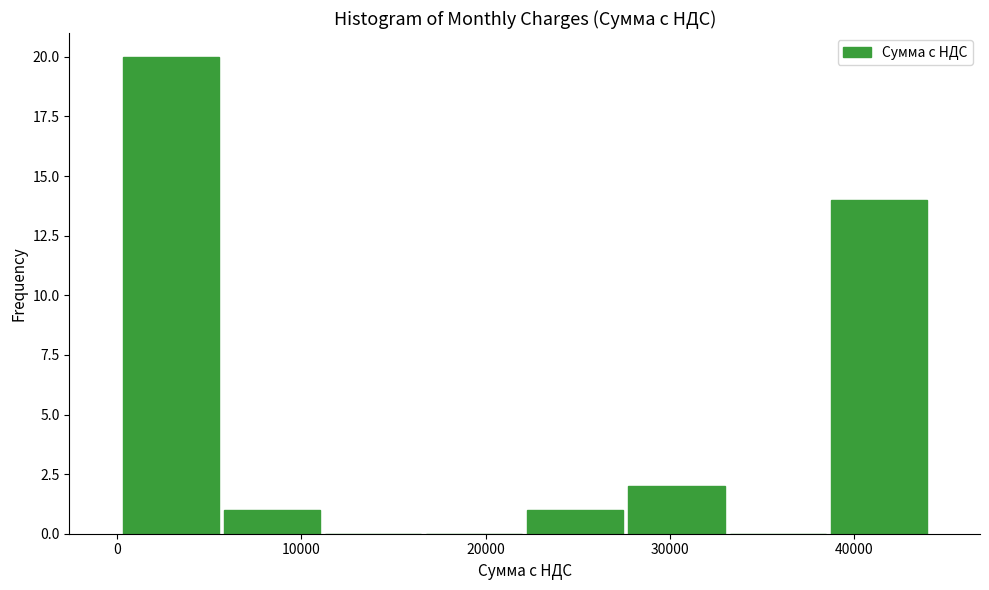

How tall is the bar that spans 28000 to 33000 on the x-axis? Neither the bar edges nor the heights are printed on the chart, so give them approximately, as read against the axes.

2